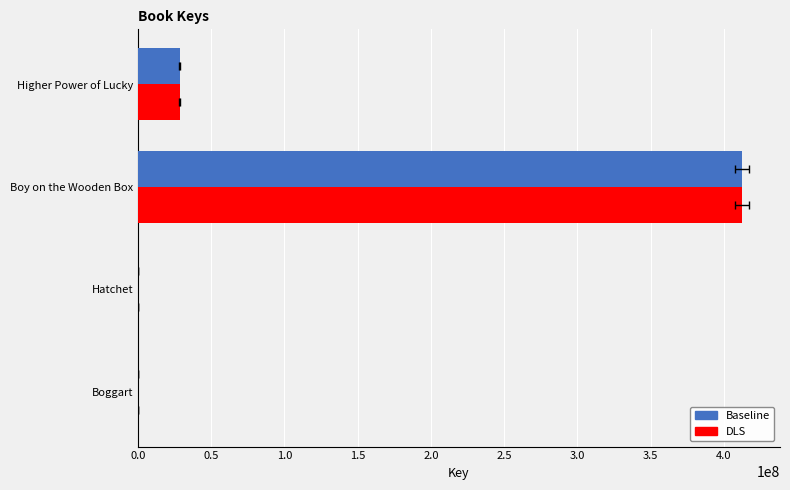

Rank the series by their maximum value, from lowest to highest.

DLS, Baseline